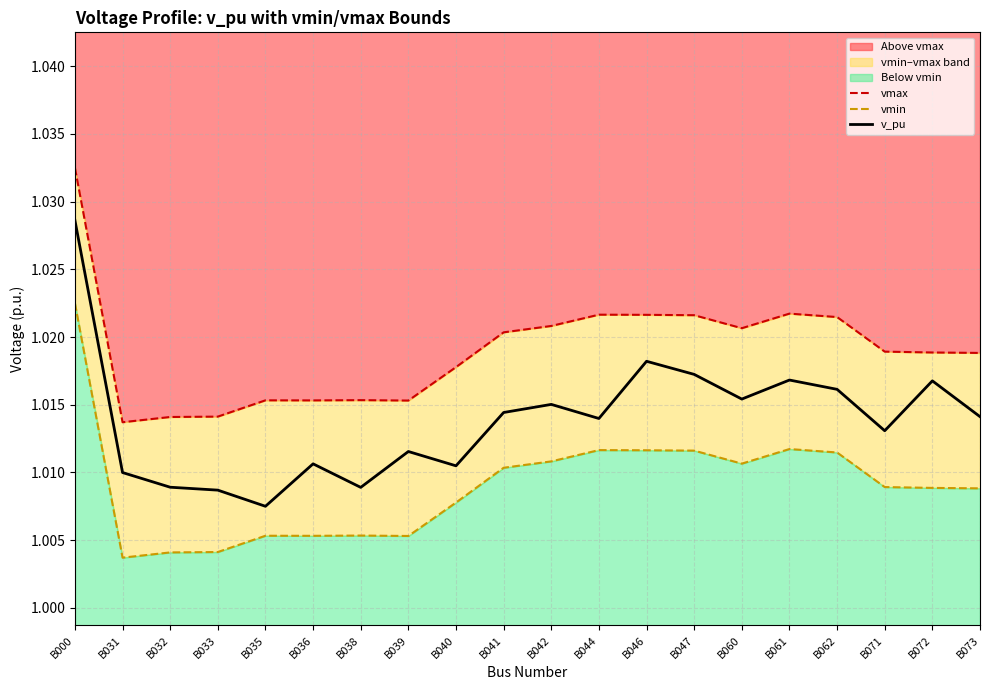

Does the chart have visible grid lines?

Yes